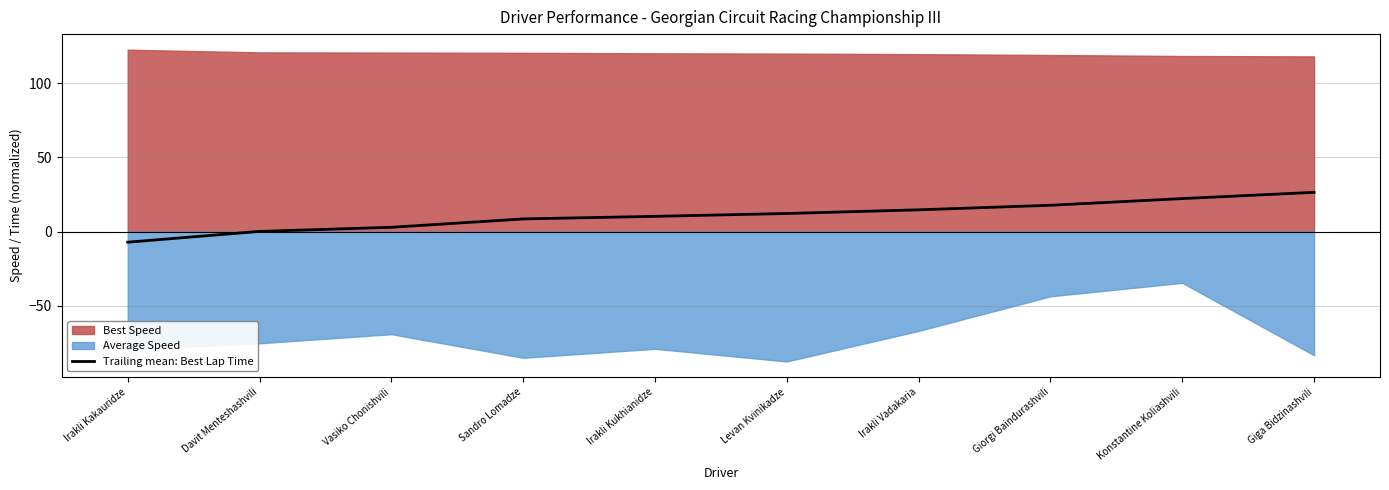

How many values are above zero?

9